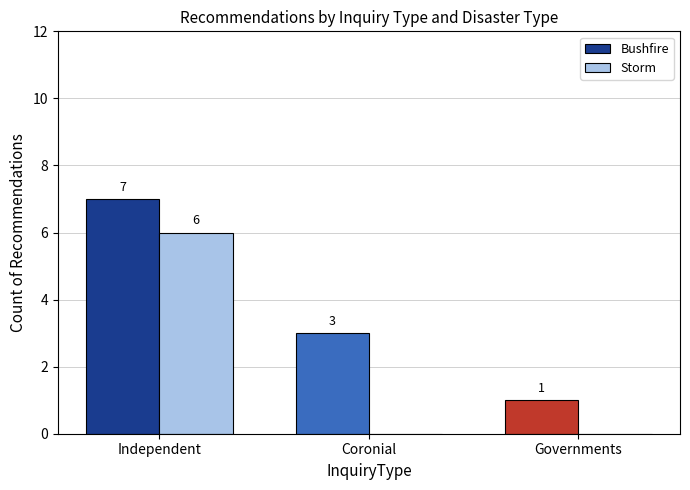

Which series changed the most between Coronial and Governments?

Bushfire